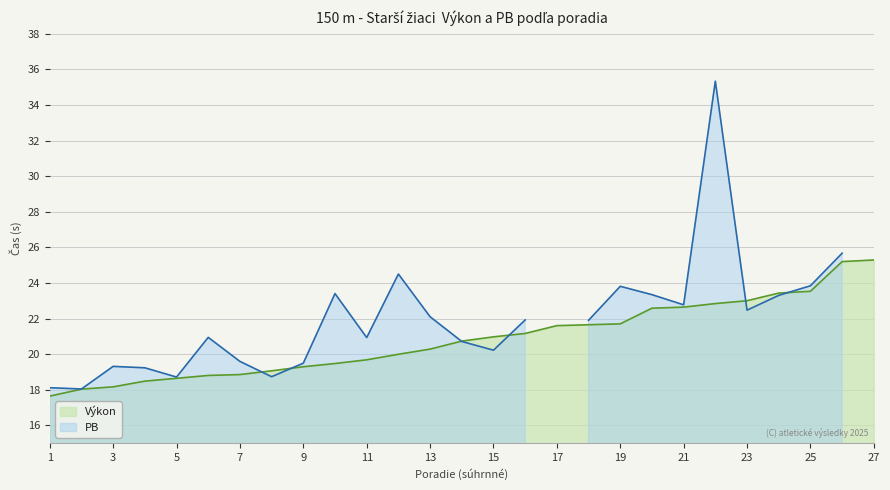

Approximately how many times larger is the value at 11 compared to 26?

0.8